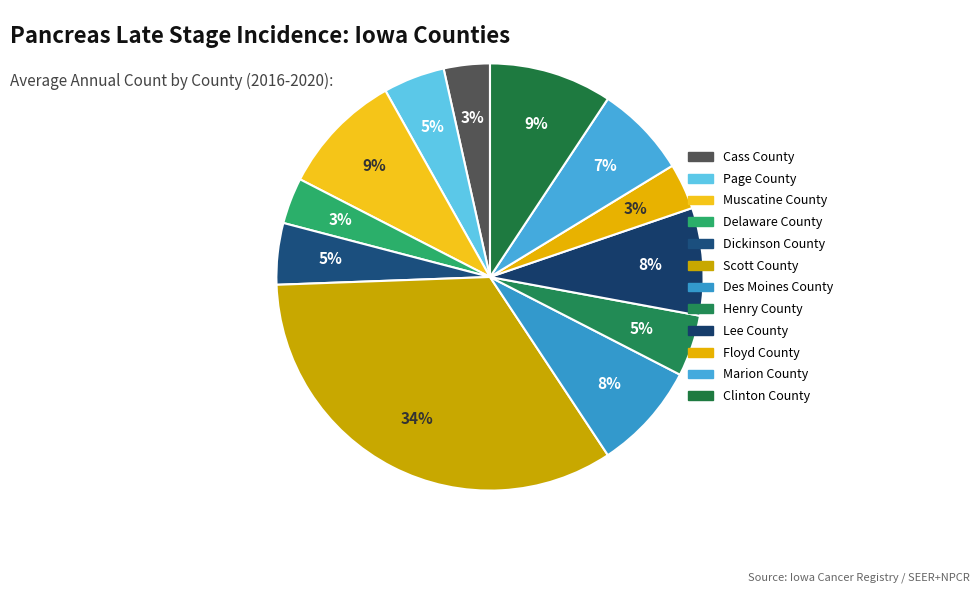

To the nearest percent, what percentage of the pie is Dickinson County?

5%